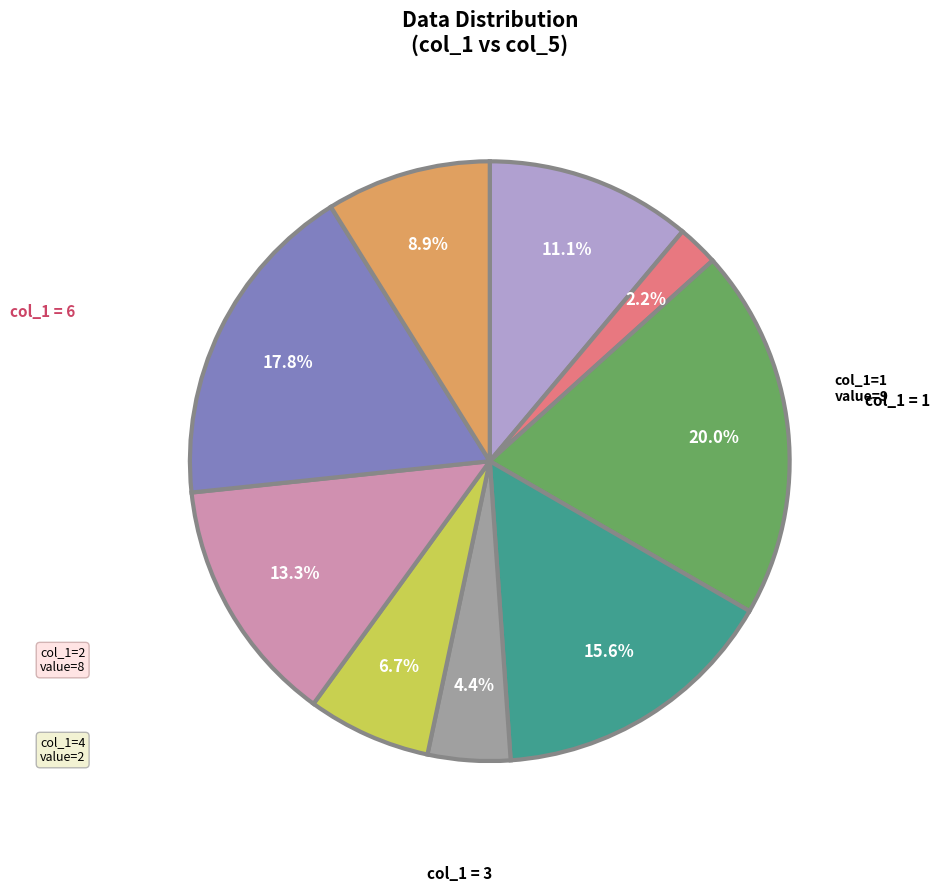

How many segments does this pie chart have?

9